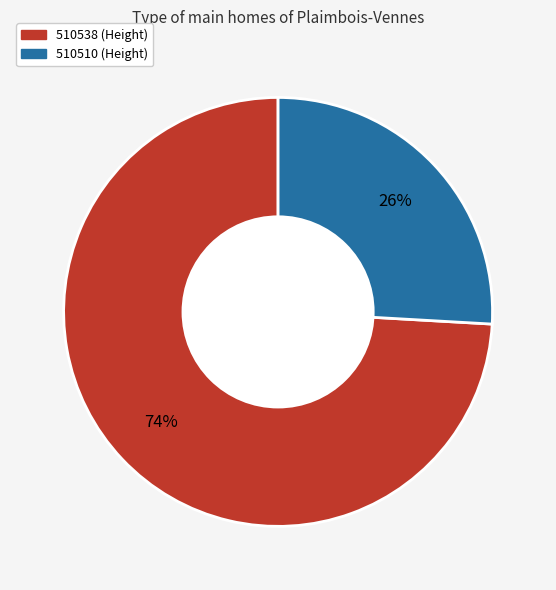

The 510538 slice represents 74% of the pie. True or false?

True